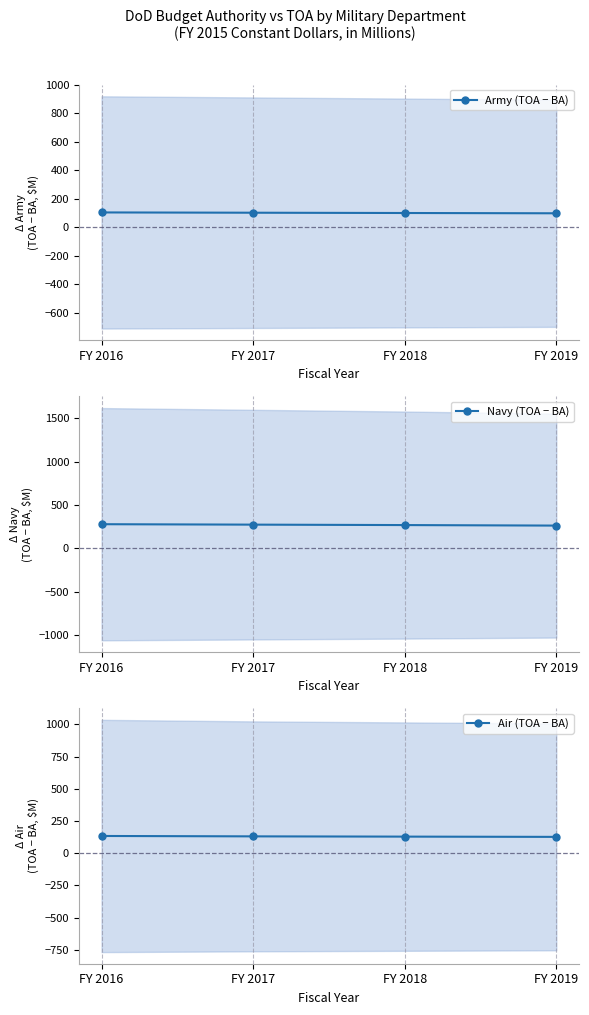

Is the value of Air (TOA − BA) at FY 2019 greater than the value of Army (TOA − BA) at FY 2019?

Yes